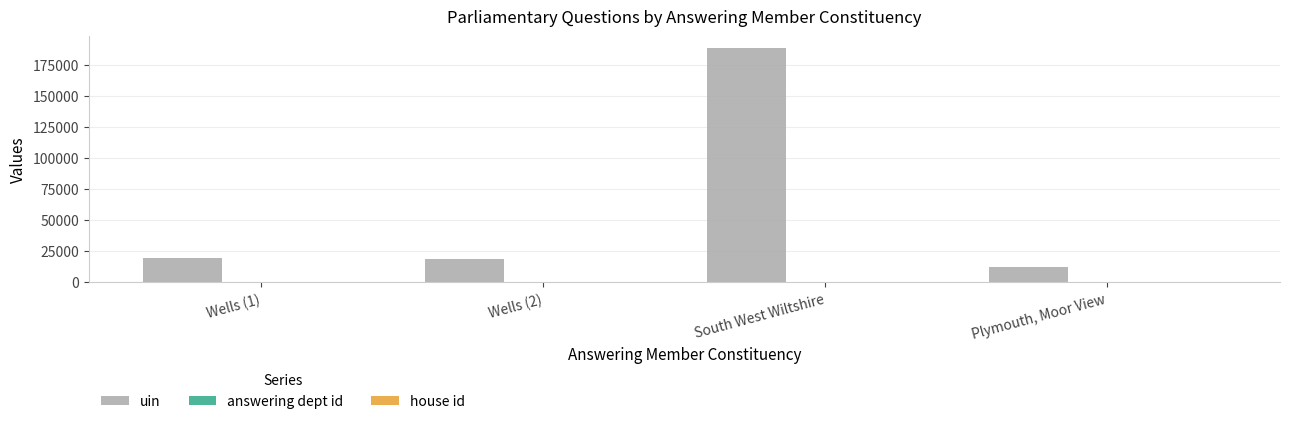

At which label does uin reach its peak?

South West Wiltshire